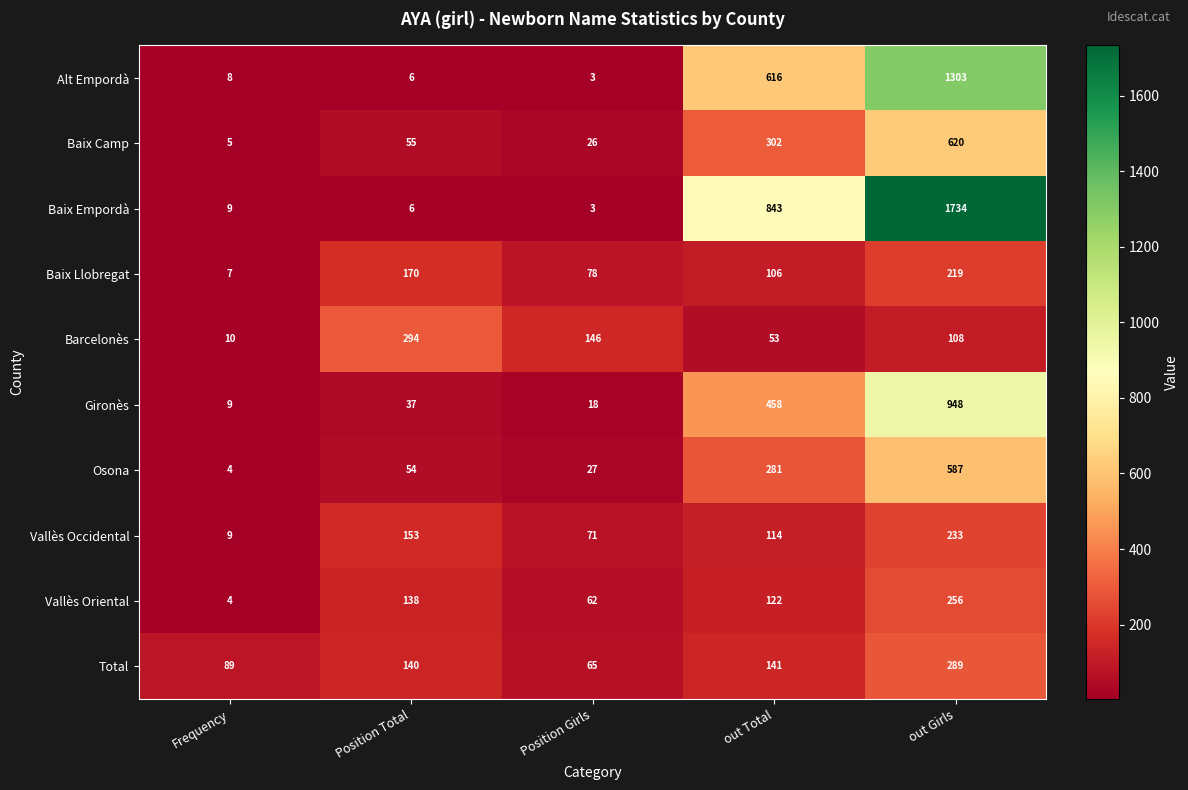

What is the minimum value for Osona?

4